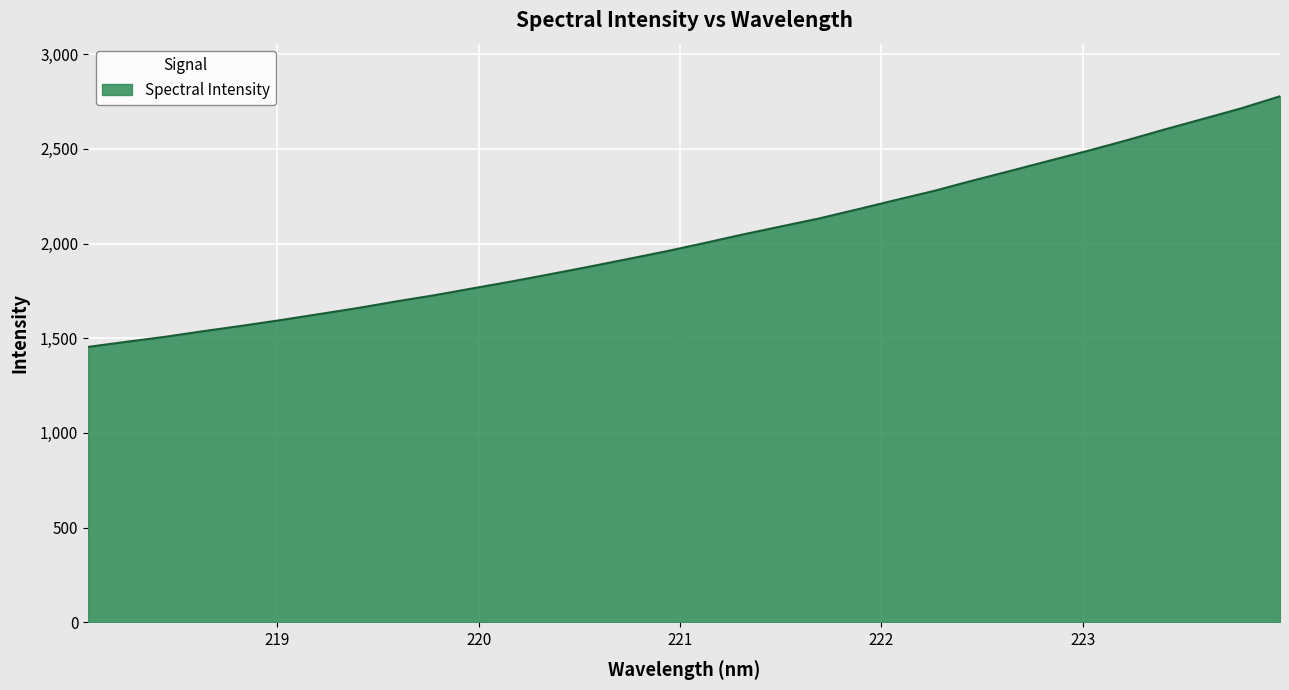

What is the difference between the maximum and minimum values?

1324.0